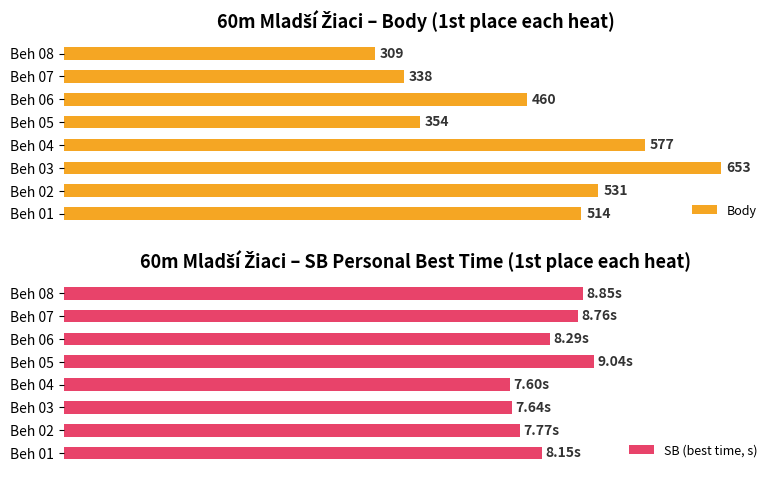

Where is Body nearest to the value 481?

Beh 06